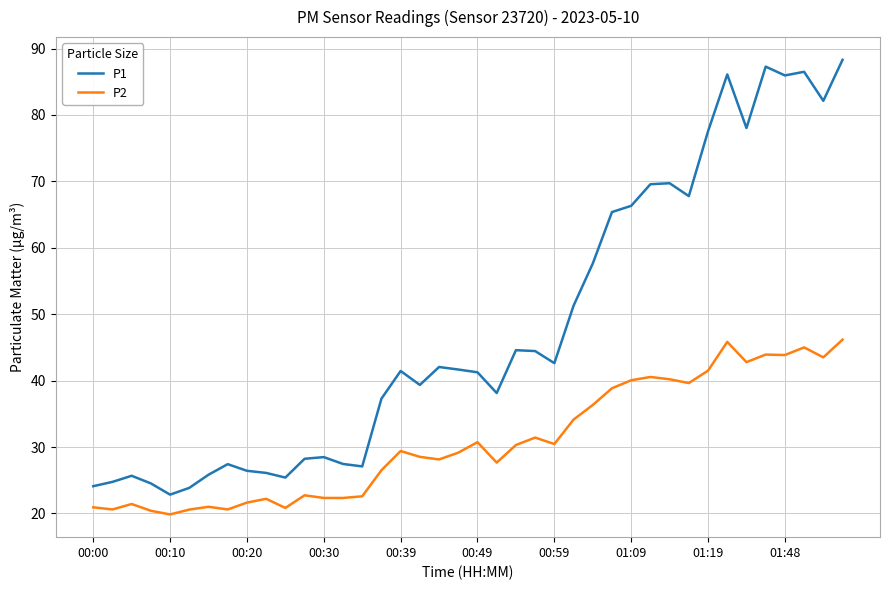

What is the difference between the maximum and minimum values in the P2 series?

26.3